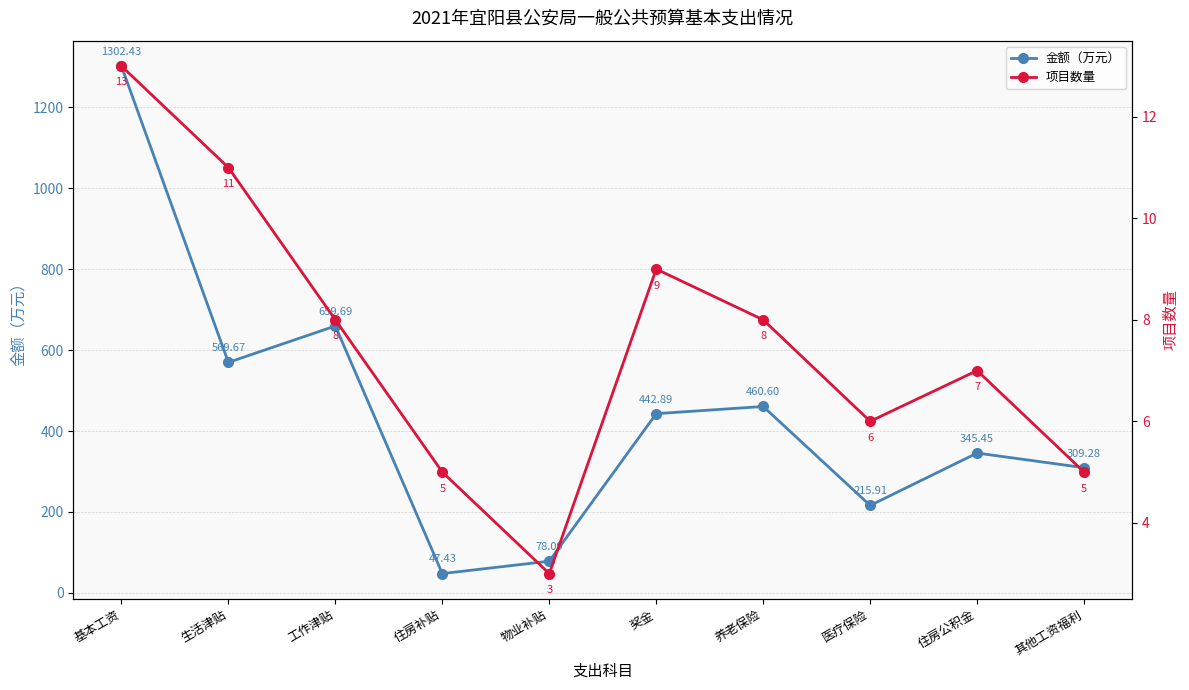

Reading left to right, list all the values displayed in this chart.

金额（万元）: 基本工资=1302.4	生活津贴=569.7	工作津贴=659.7	住房补贴=47.4	物业补贴=78.1	奖金=442.9	养老保险=460.6	医疗保险=215.9	住房公积金=345.4	其他工资福利=309.3
项目数量: 基本工资=13.0	生活津贴=11.0	工作津贴=8.0	住房补贴=5.0	物业补贴=3.0	奖金=9.0	养老保险=8.0	医疗保险=6.0	住房公积金=7.0	其他工资福利=5.0